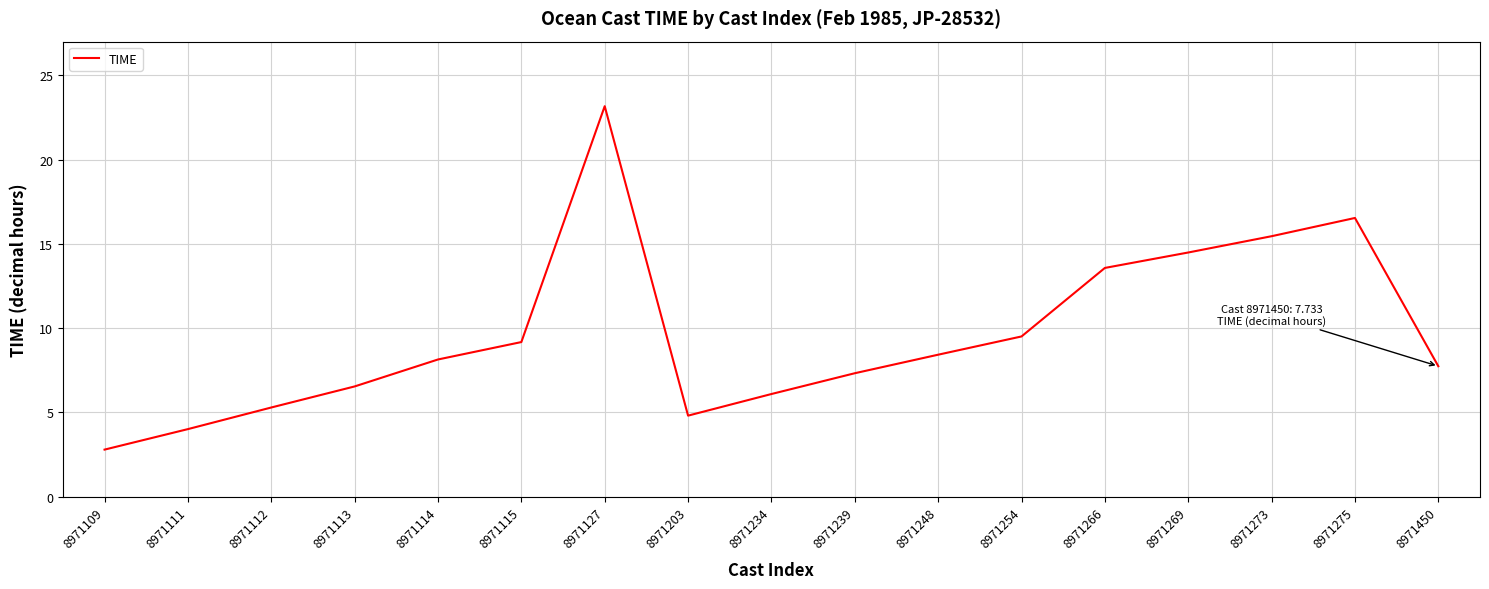

What is the greatest value displayed?

23.2